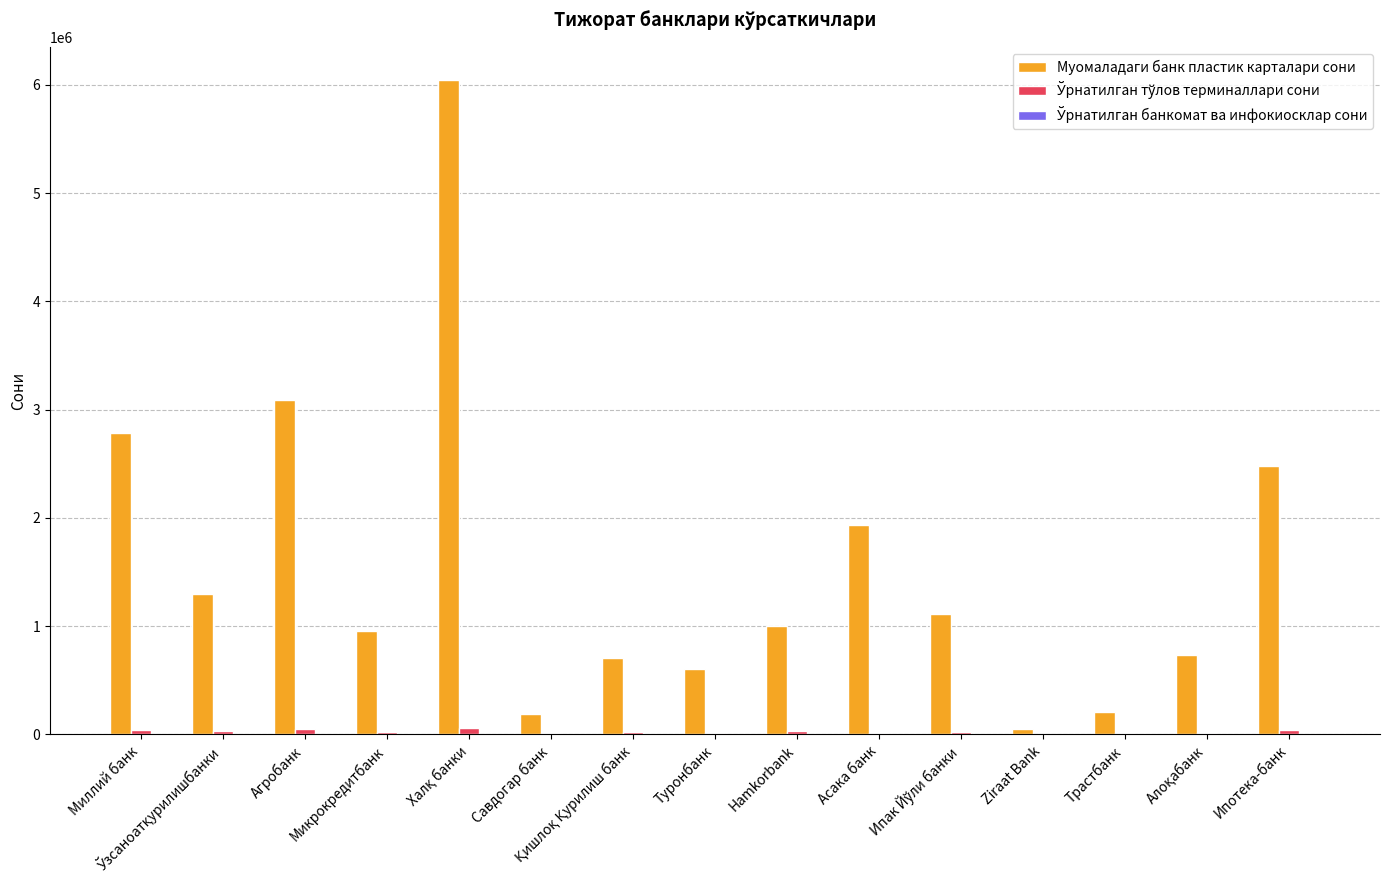

What is the highest value of the Муомаладаги банк пластик карталари сони series?

6048236